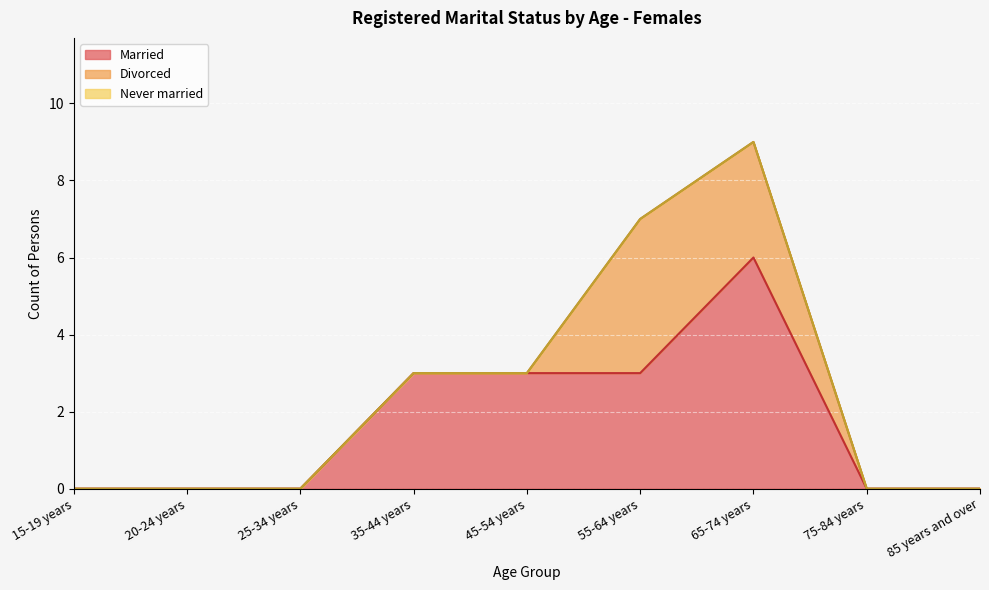

Where is the first local maximum for Divorced?

55-64 years